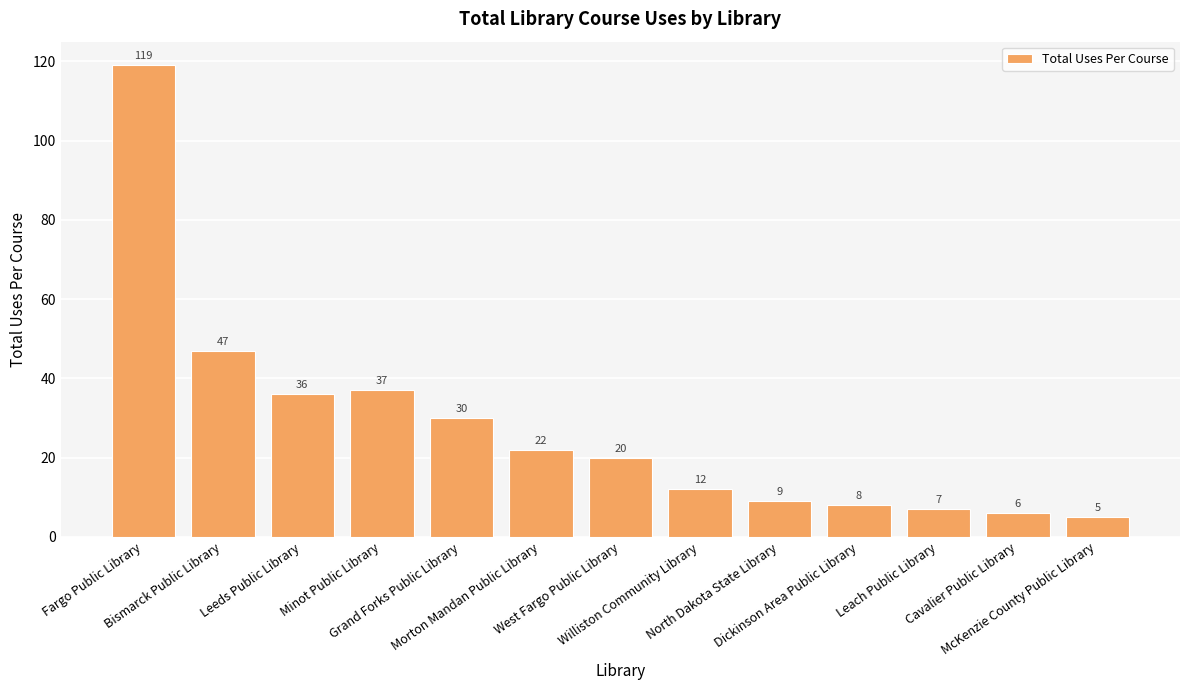

What is the change in value from North Dakota State Library to Cavalier Public Library?

-3